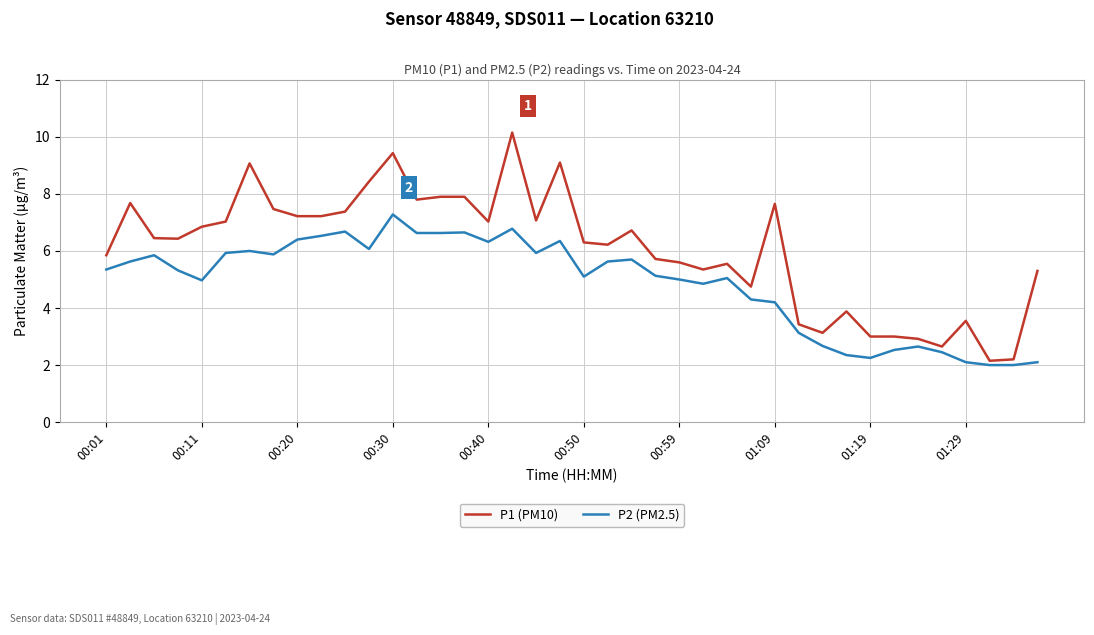

What is the maximum value for P1 (PM10)?

10.2